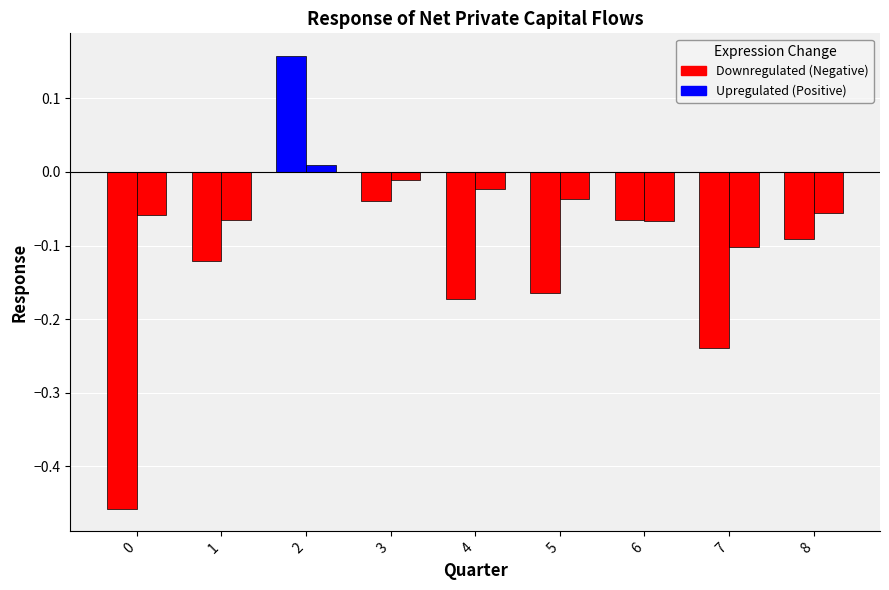

Count the number of categories in the chart.

9